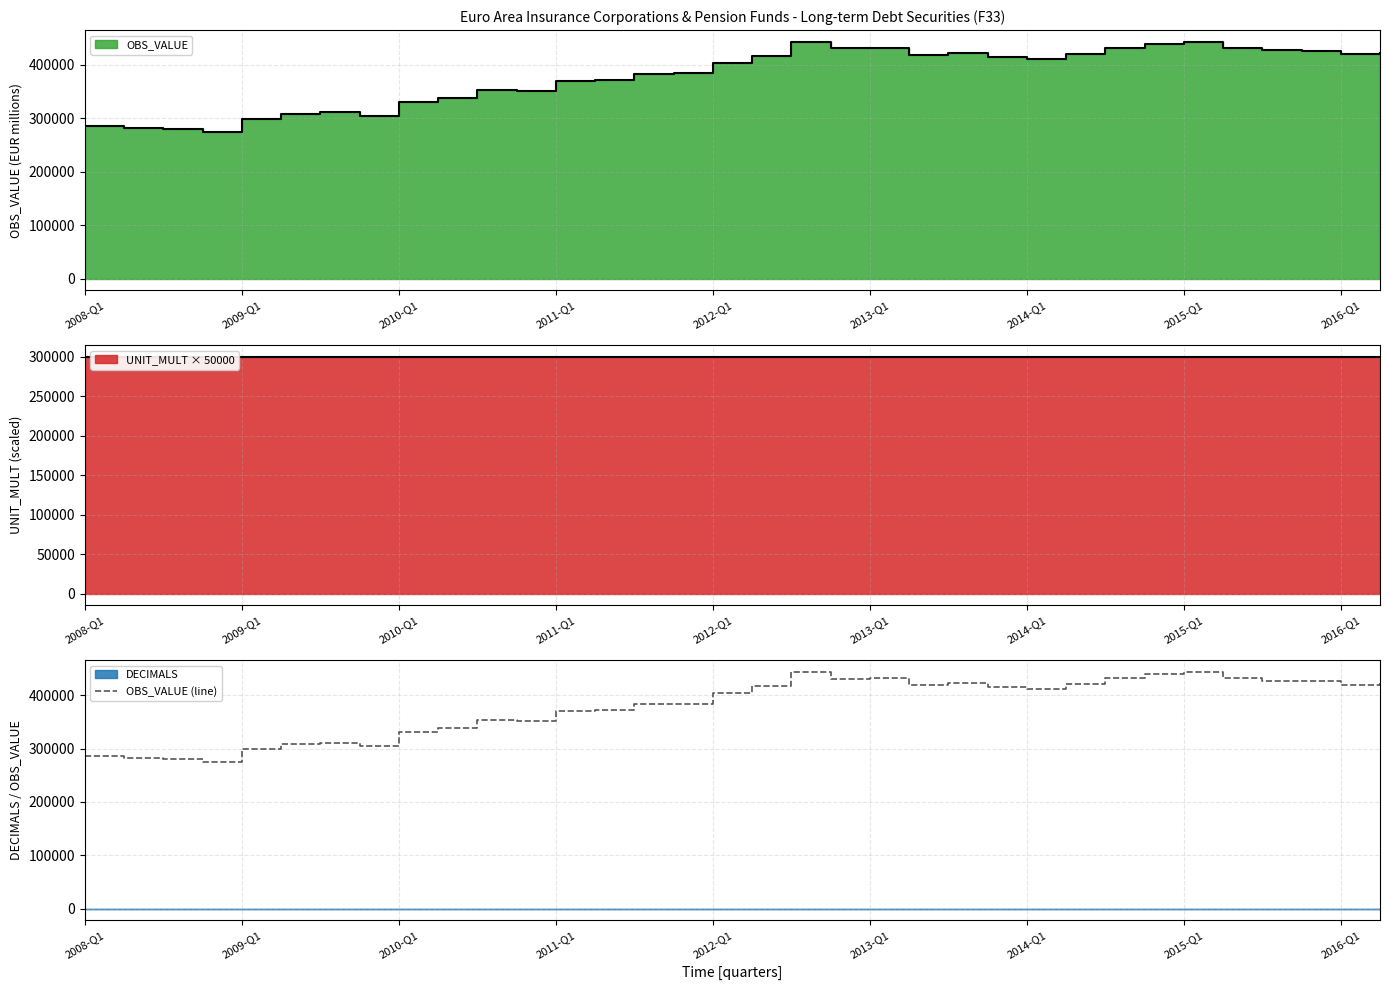

How many values are below 410852?

17